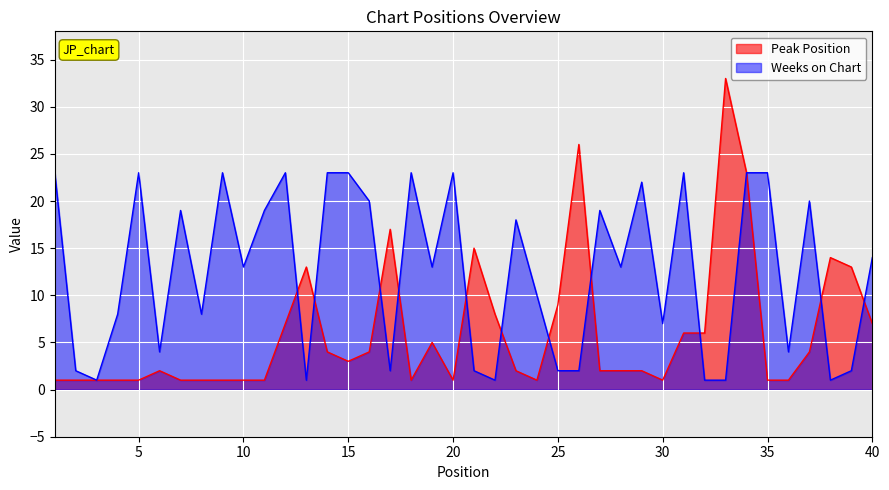

What are all the series names shown in the legend?

Peak Position, Weeks on Chart